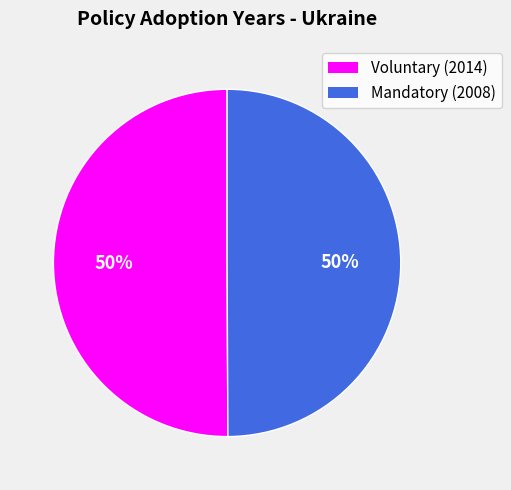

To the nearest percent, what is the average slice percentage?

50%